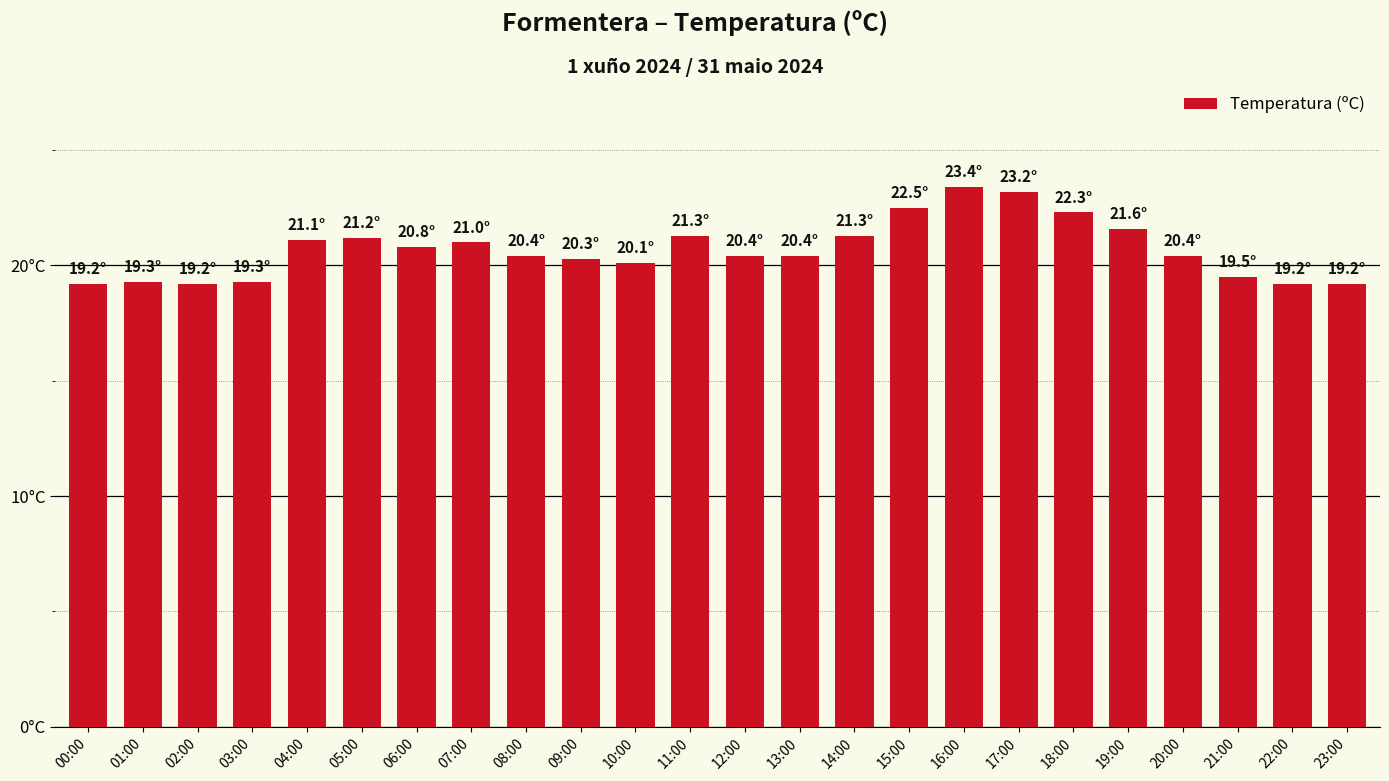

Does the chart contain any negative values?

No